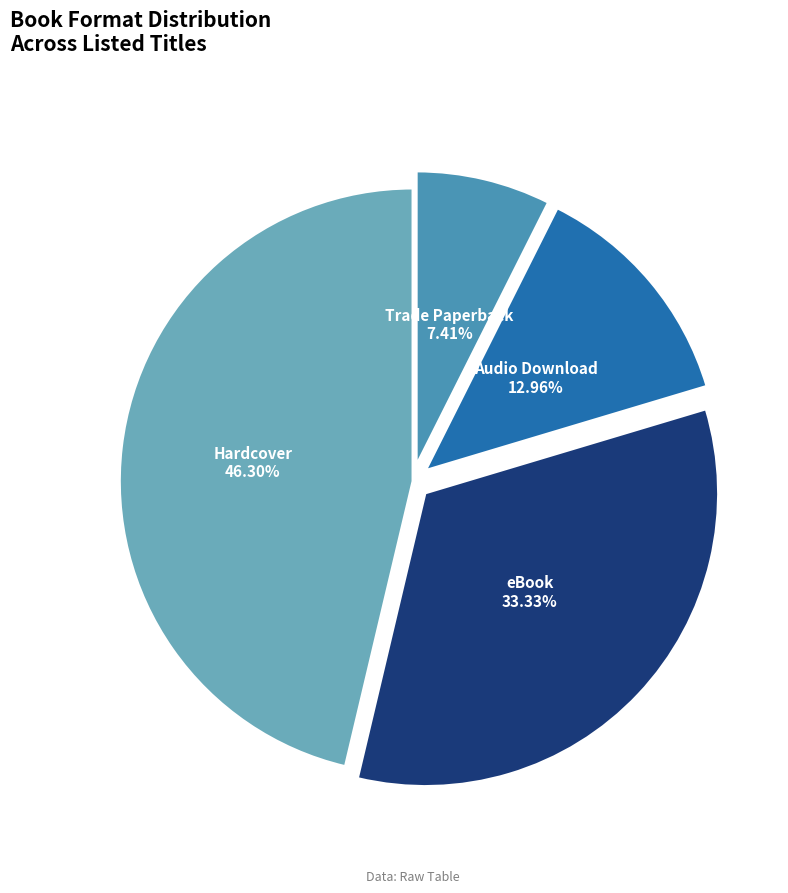

Which category has the biggest portion of the pie?

Hardcover